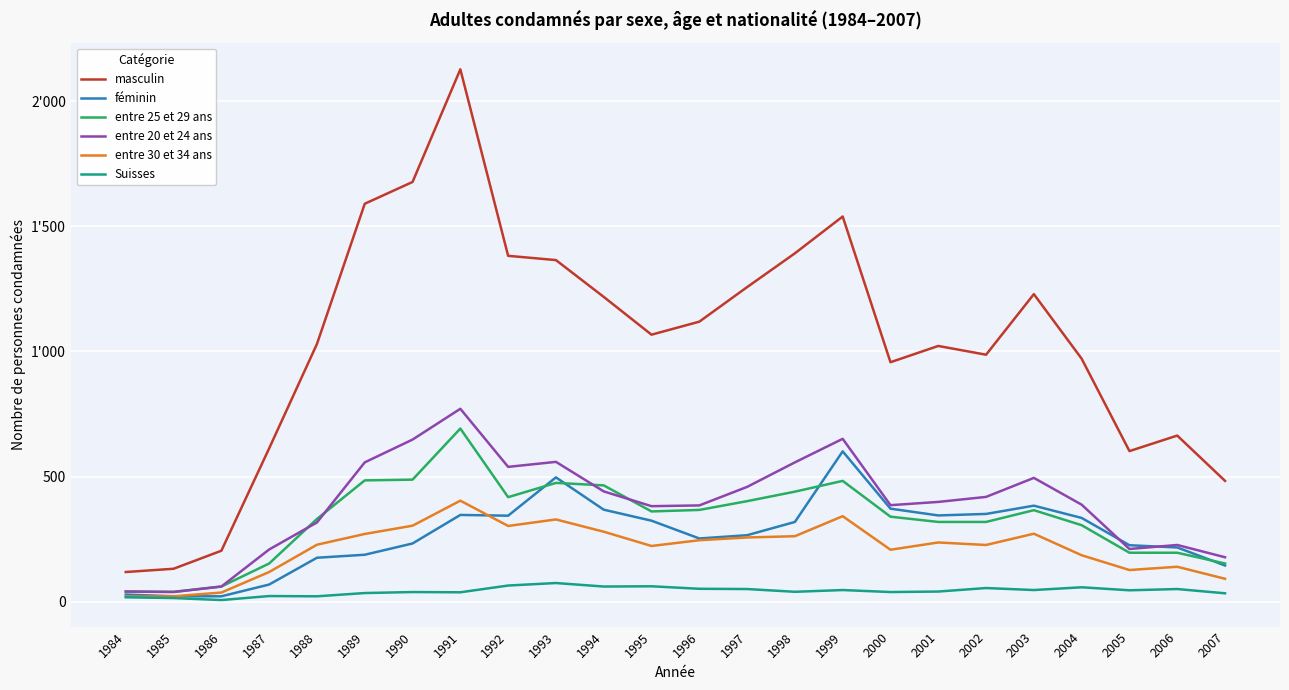

Where is the first local minimum for masculin?

1995